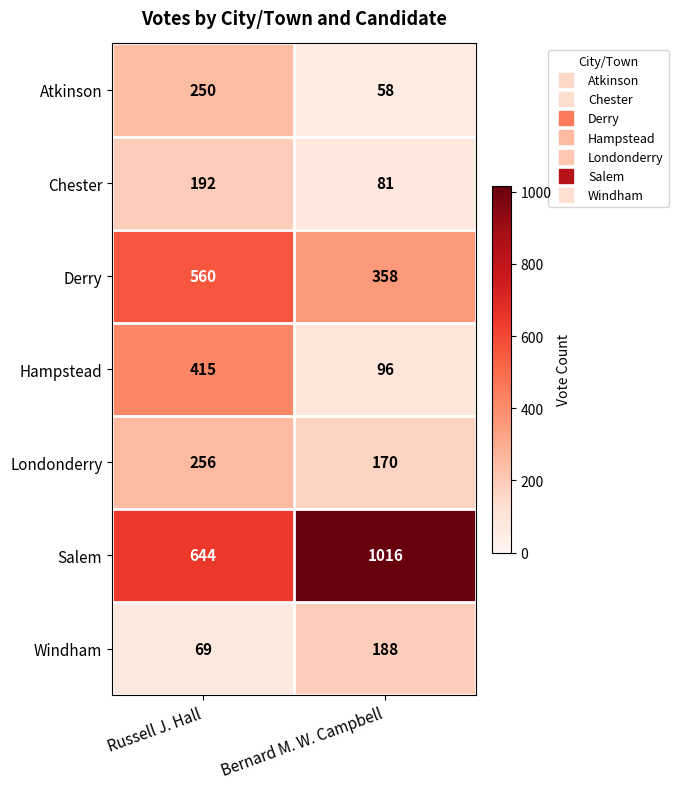

What is the maximum value shown in the chart?

1016